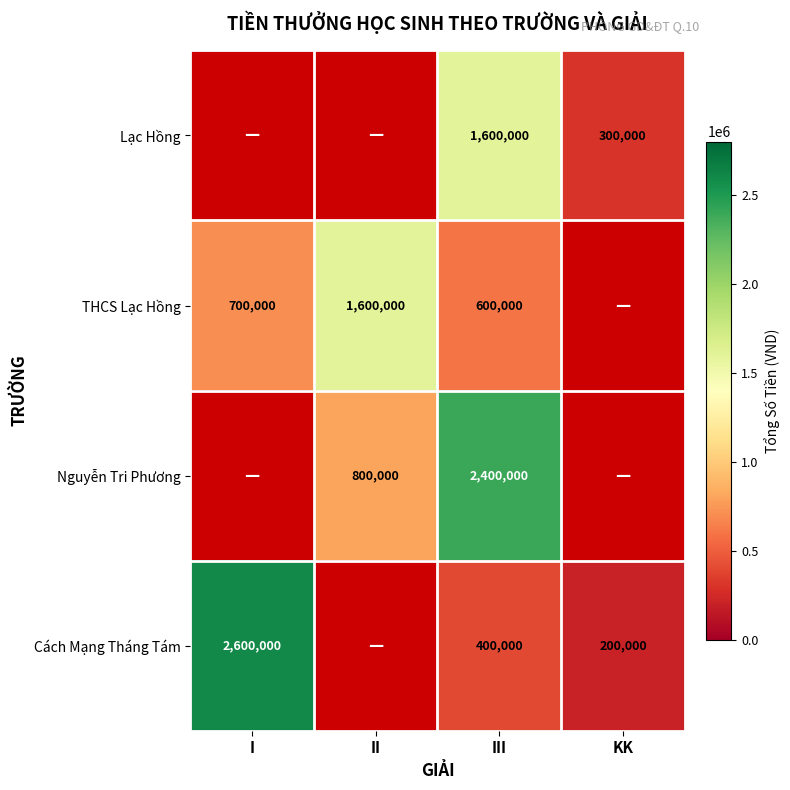

The Nguyễn Tri Phương series shows 800000 at II. True or false?

True